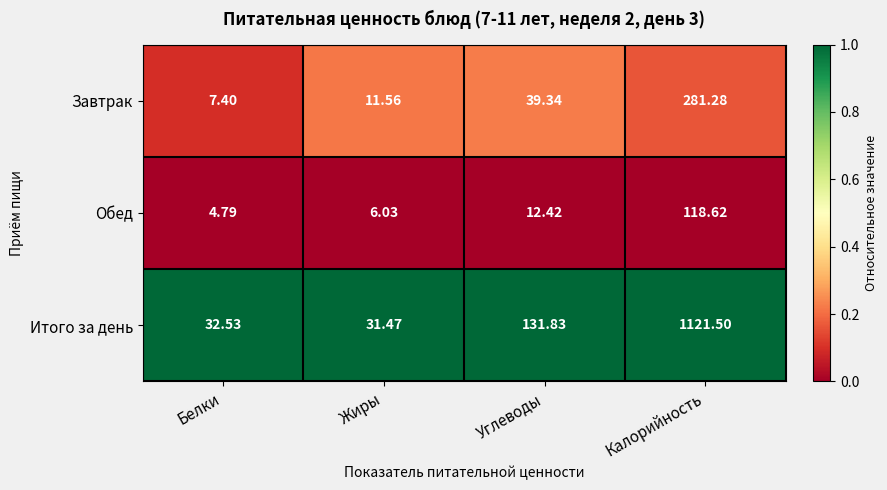

At which category does the chart reach its minimum across all series?

Белки